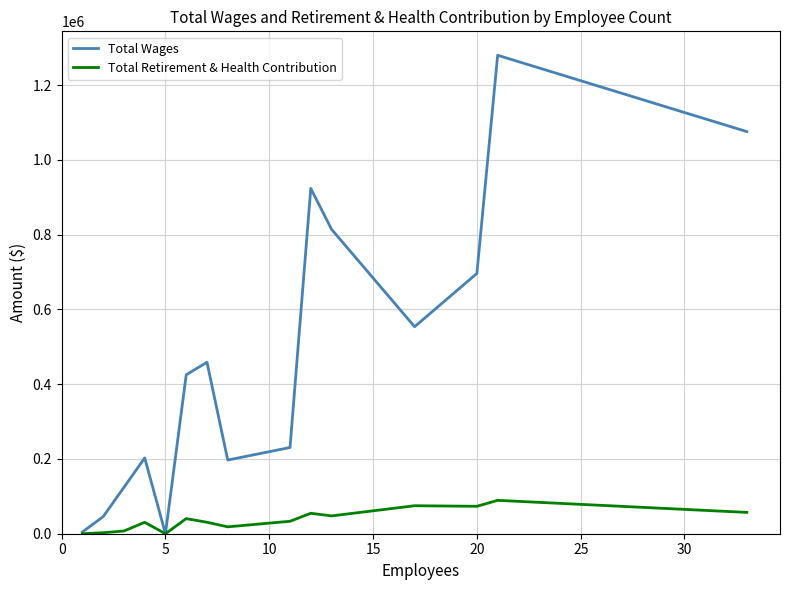

What is the maximum value shown in the chart?

1279948